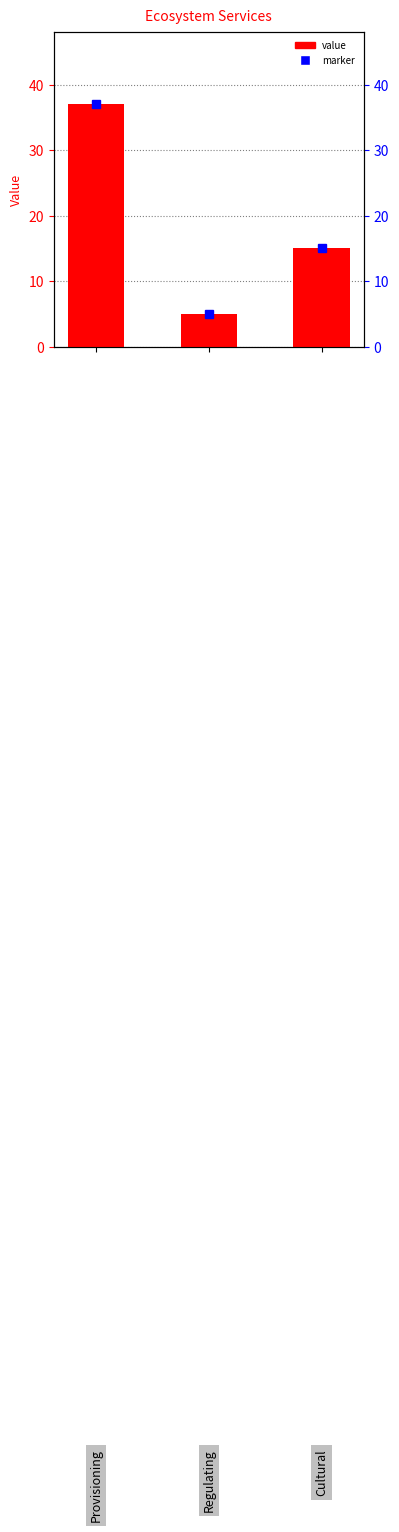

What is the difference between the maximum and minimum values?

32